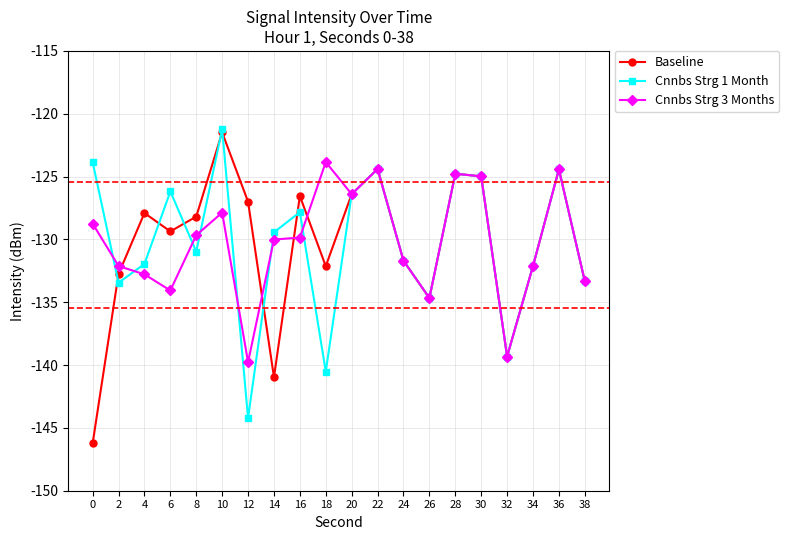

What is the smallest value displayed?

-146.2